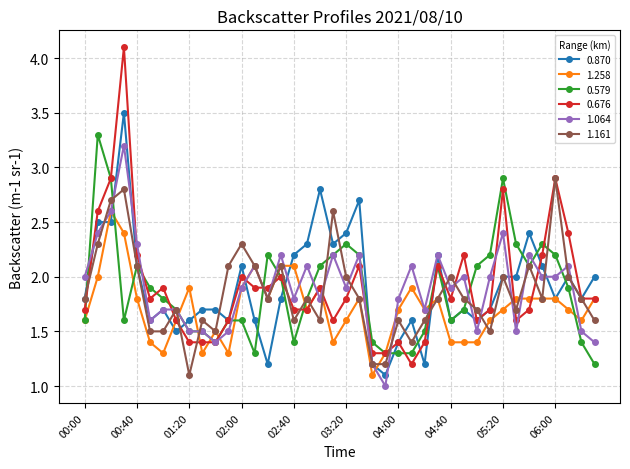

Reading left to right, transcribe all the data shown in this chart.

0.870: 1.8	2.5	2.5	3.5	2.1	1.6	1.7	1.5	1.6	1.7	1.7	1.6	2.1	1.6	1.2	1.8	2.2	2.3	2.8	2.3	2.4	2.7	1.2	1.1	1.4	1.6	1.2	2.2	1.6	1.7	1.6	1.7	2.0	2.0	2.4	2.1	1.8	2.0	1.8	2.0
1.258: 1.6	2.0	2.6	2.4	1.8	1.4	1.3	1.6	1.9	1.3	1.5	1.3	1.9	2.1	1.8	2.1	2.1	1.7	1.9	1.4	1.6	1.8	1.1	1.3	1.7	1.9	1.7	1.8	1.4	1.4	1.4	1.6	1.7	1.8	1.8	1.8	1.8	1.7	1.6	1.8
0.579: 1.6	3.3	2.9	1.6	2.1	1.9	1.8	1.7	1.5	1.5	1.4	1.6	1.6	1.3	2.2	2.0	1.4	1.8	2.1	2.2	2.3	2.2	1.4	1.3	1.3	1.3	1.5	2.1	1.6	1.7	2.1	2.2	2.9	2.3	2.1	2.3	2.2	1.9	1.4	1.2
0.676: 1.7	2.6	2.9	4.1	2.2	1.8	1.9	1.6	1.4	1.4	1.4	1.6	2.0	1.9	1.9	2.0	1.7	1.7	1.9	1.6	1.8	2.1	1.3	1.3	1.4	1.2	1.4	2.1	1.8	2.2	1.6	1.7	2.8	1.6	1.7	2.2	2.9	2.4	1.8	1.8
1.064: 2.0	2.4	2.6	3.2	2.3	1.6	1.7	1.7	1.5	1.5	1.4	1.5	1.9	2.1	1.8	2.2	1.8	2.1	1.8	2.2	1.9	2.2	1.2	1.0	1.8	2.1	1.7	2.2	1.9	2.0	1.5	2.0	2.4	1.5	2.2	2.0	2.0	2.1	1.5	1.4
1.161: 1.8	2.3	2.7	2.8	2.1	1.5	1.5	1.7	1.1	1.6	1.5	2.1	2.3	2.1	1.8	2.1	1.6	1.8	1.6	2.6	2.0	1.8	1.2	1.2	1.6	1.4	1.6	1.8	2.0	1.8	1.7	1.5	2.0	1.7	2.1	1.8	2.9	2.0	1.8	1.6